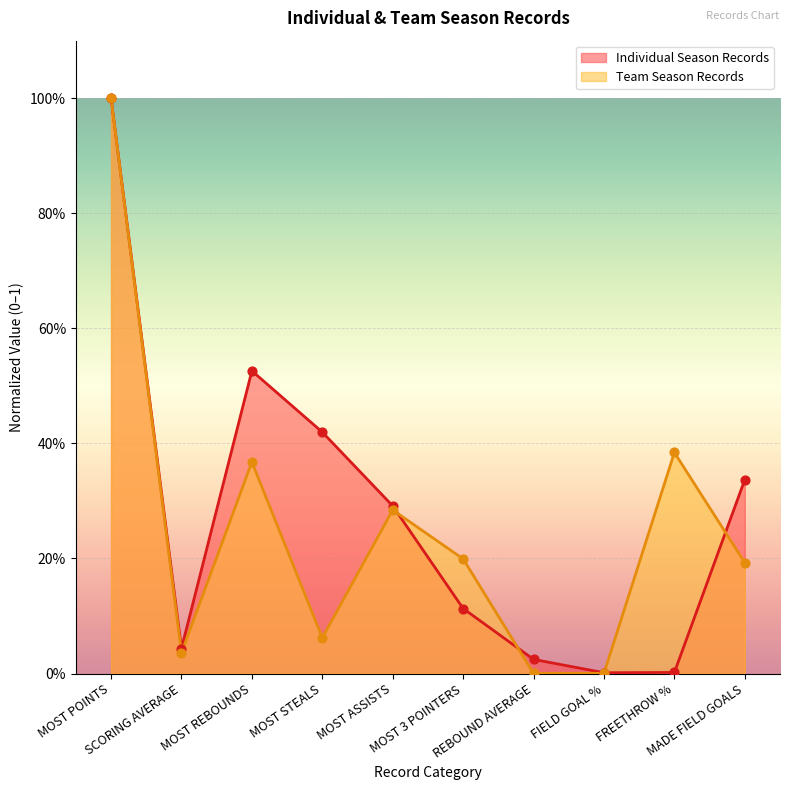

What are all the series names shown in the legend?

Individual Season Records, Team Season Records